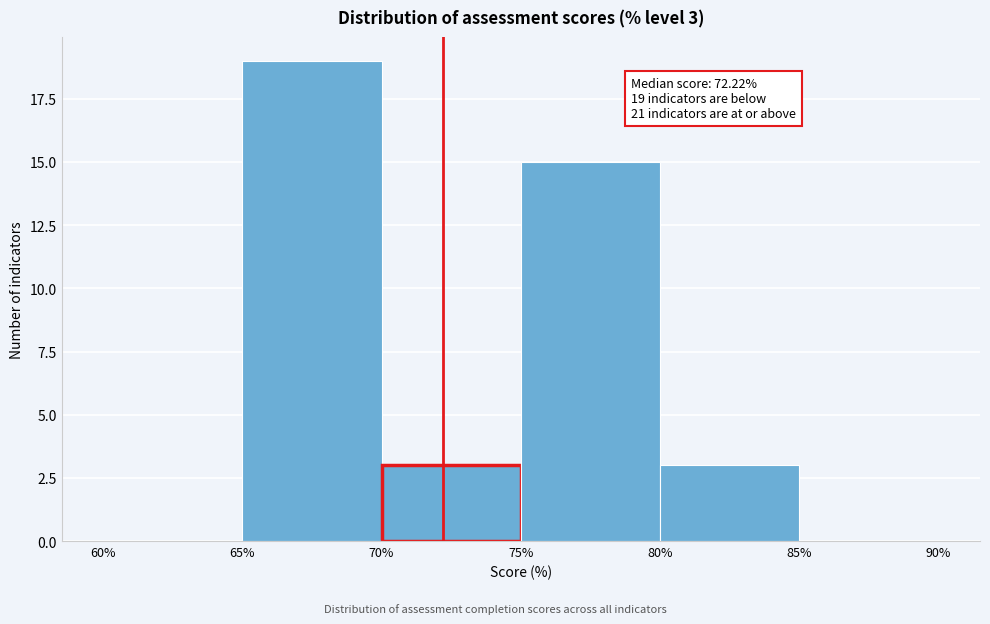

Over which range of the x-axis is the bar tallest?

65% to 70%